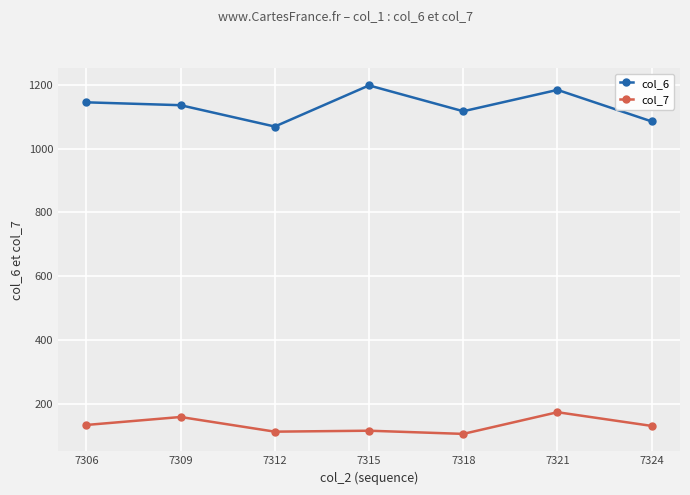

At which label does col_7 first exceed 130?

7306